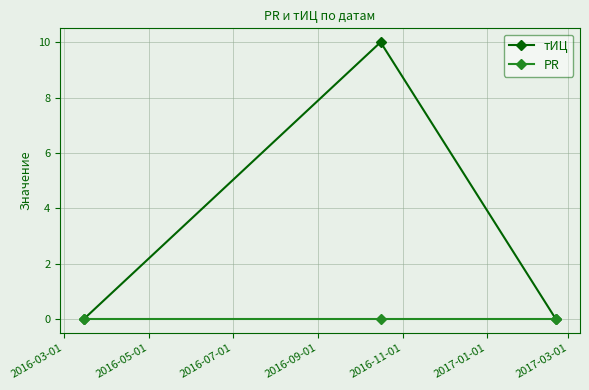

At how many categories does at least one series exceed 8?

1